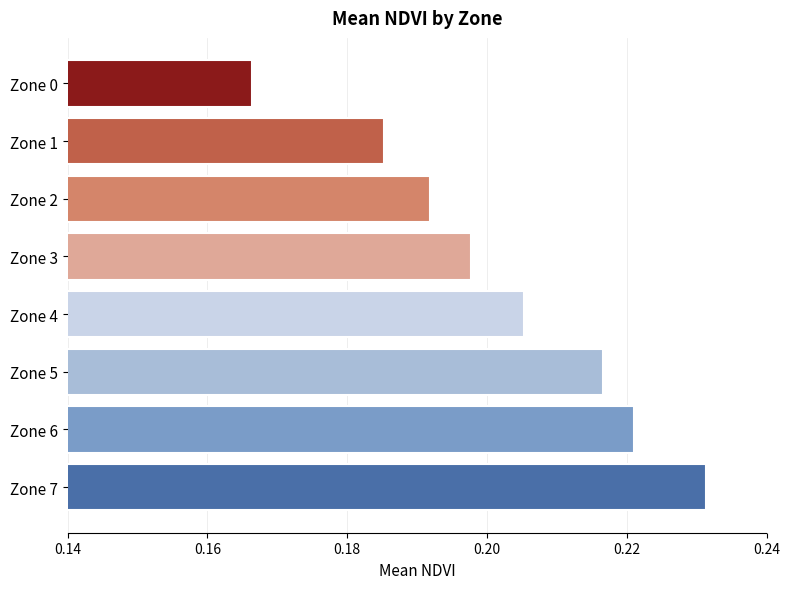

Which category has the highest value across all series?

Zone 7